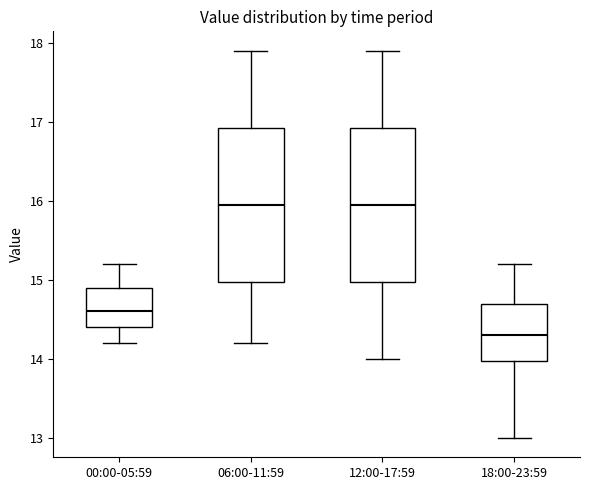

Where does the lower whisker of the box for 06:00-11:59 end on the y-axis? The values are not printed on the chart, so give them approximately, as read against the axis.

14.2